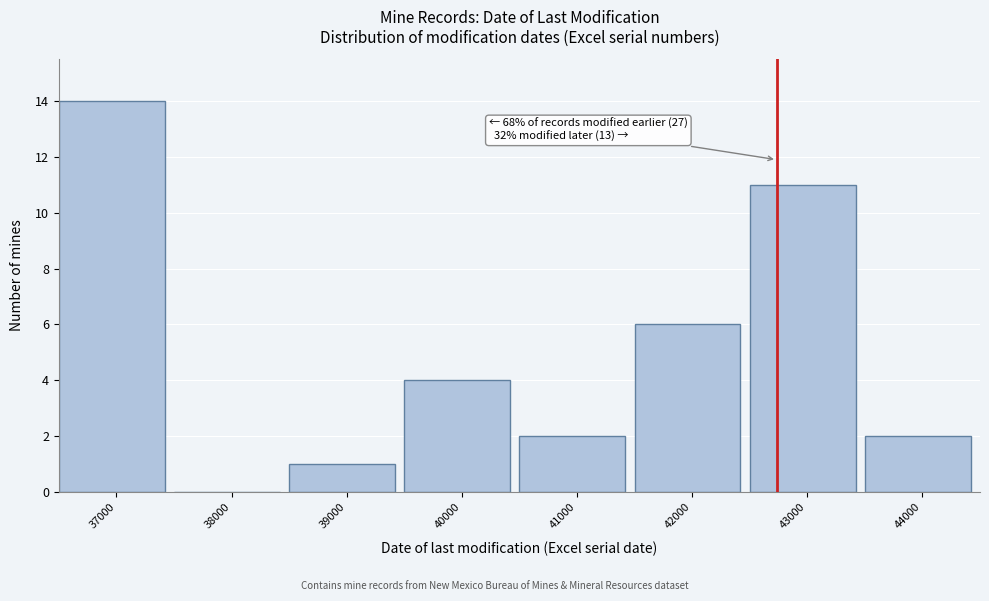

Reading right to left, what are all the values shown in this chart?

44000=2	43000=11	42000=6	41000=2	40000=4	39000=1	38000=0	37000=14